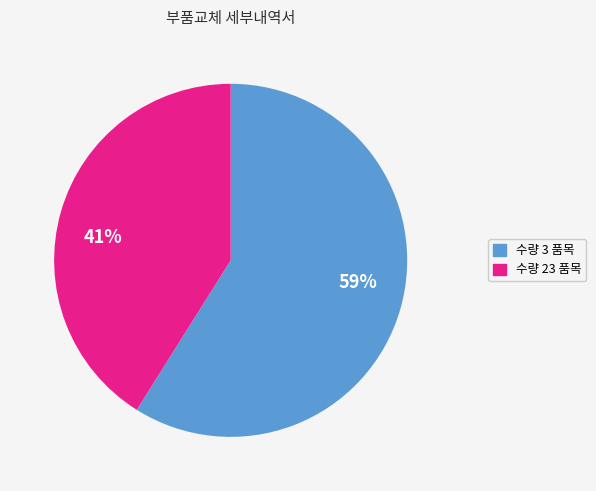

Does any single category account for the majority?

Yes